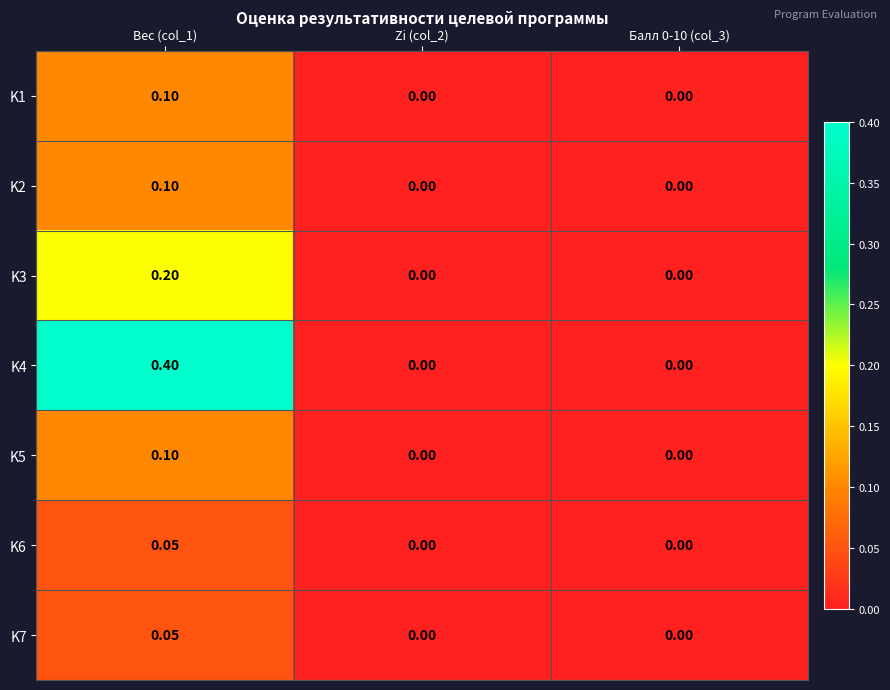

Which series has the largest range (max minus min)?

K4